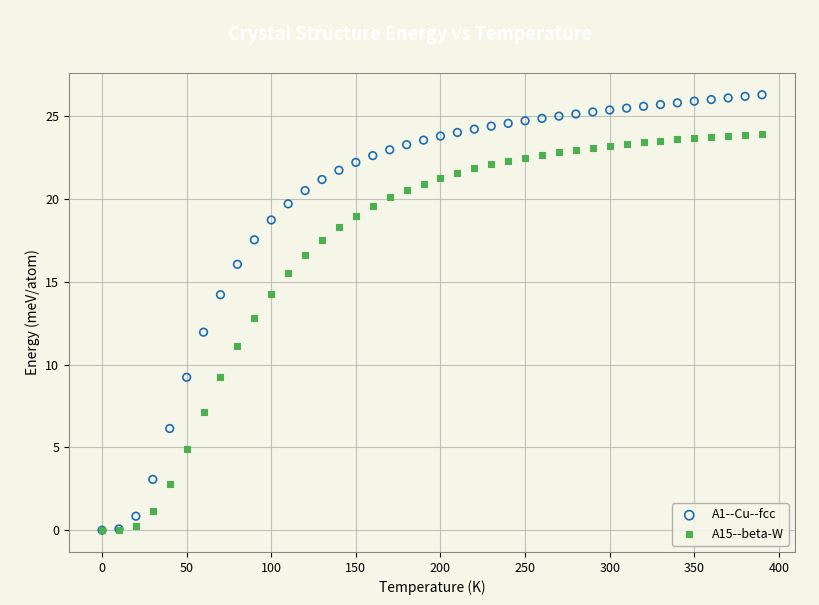

What are all the series names shown in the legend?

A1--Cu--fcc, A15--beta-W